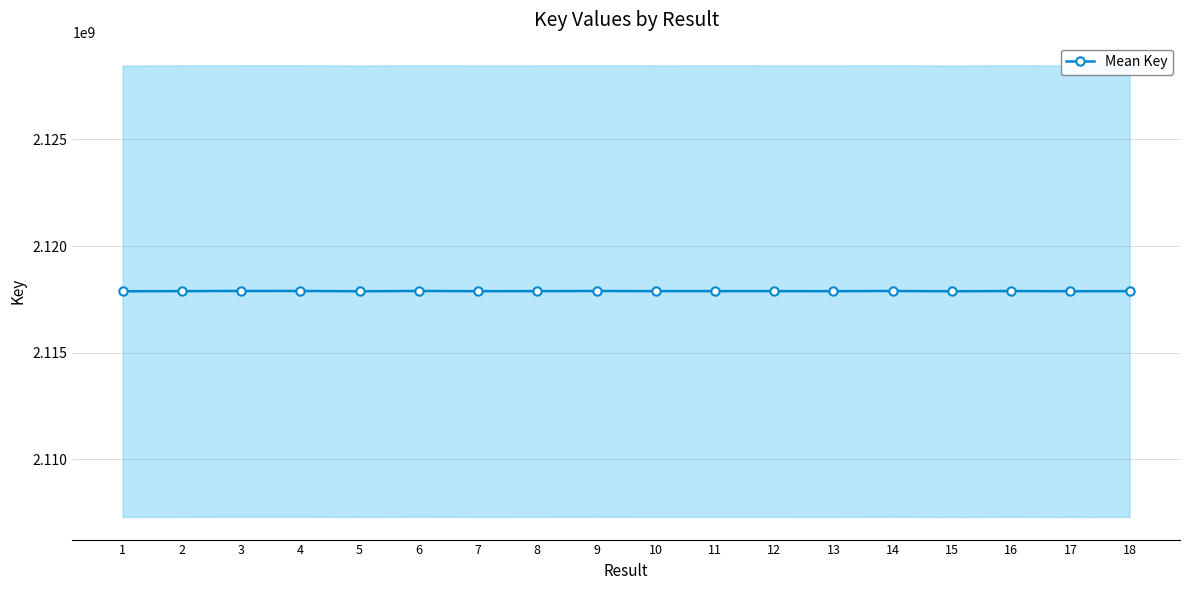

At which label does the data first exceed 2117885964?

2